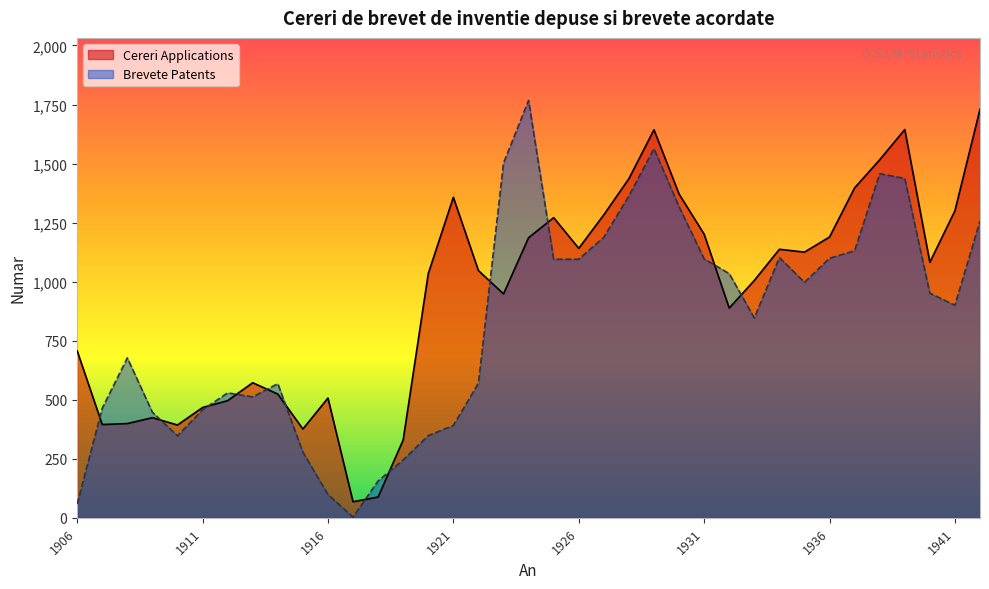

Rank the series by their maximum value, from highest to lowest.

Brevete Patents, Cereri Applications